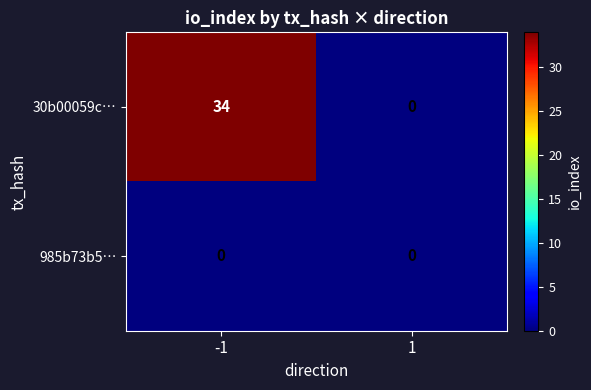

Which series has the widest spread of values?

30b00059c…